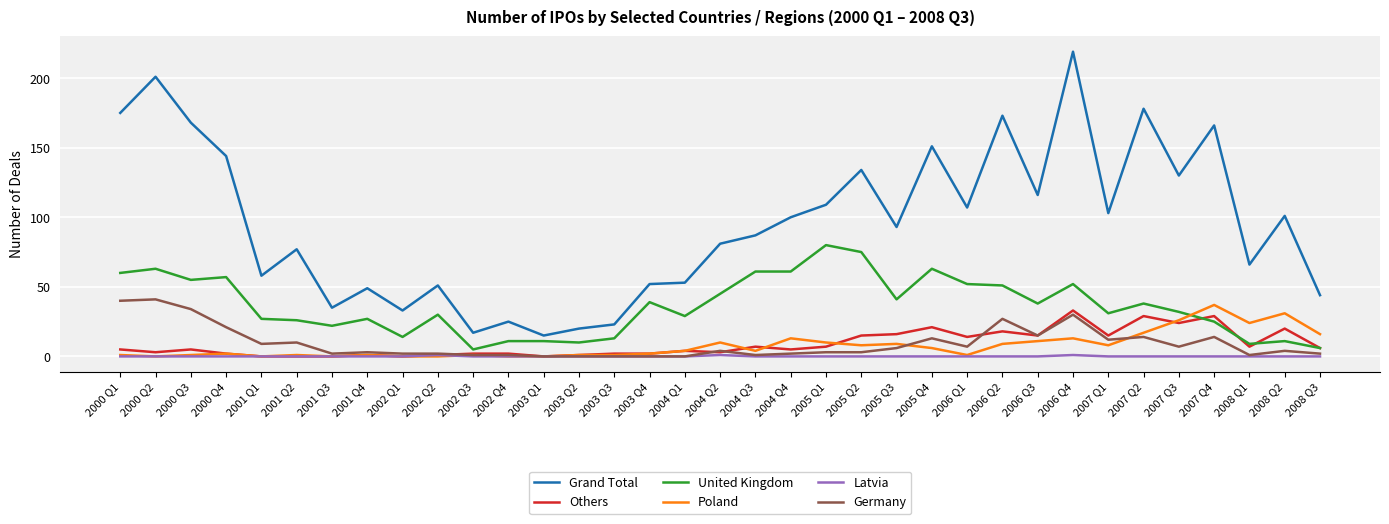

Reading left to right, transcribe all the data shown in this chart.

Grand Total: 2000 Q1=175	2000 Q2=201	2000 Q3=168	2000 Q4=144	2001 Q1=58	2001 Q2=77	2001 Q3=35	2001 Q4=49	2002 Q1=33	2002 Q2=51	2002 Q3=17	2002 Q4=25	2003 Q1=15	2003 Q2=20	2003 Q3=23	2003 Q4=52	2004 Q1=53	2004 Q2=81	2004 Q3=87	2004 Q4=100	2005 Q1=109	2005 Q2=134	2005 Q3=93	2005 Q4=151	2006 Q1=107	2006 Q2=173	2006 Q3=116	2006 Q4=219	2007 Q1=103	2007 Q2=178	2007 Q3=130	2007 Q4=166	2008 Q1=66	2008 Q2=101	2008 Q3=44
Others: 2000 Q1=5	2000 Q2=3	2000 Q3=5	2000 Q4=2	2001 Q1=0	2001 Q2=0	2001 Q3=0	2001 Q4=1	2002 Q1=0	2002 Q2=1	2002 Q3=2	2002 Q4=2	2003 Q1=0	2003 Q2=1	2003 Q3=2	2003 Q4=2	2004 Q1=4	2004 Q2=3	2004 Q3=7	2004 Q4=5	2005 Q1=7	2005 Q2=15	2005 Q3=16	2005 Q4=21	2006 Q1=14	2006 Q2=18	2006 Q3=15	2006 Q4=33	2007 Q1=15	2007 Q2=29	2007 Q3=24	2007 Q4=29	2008 Q1=7	2008 Q2=20	2008 Q3=6
United Kingdom: 2000 Q1=60	2000 Q2=63	2000 Q3=55	2000 Q4=57	2001 Q1=27	2001 Q2=26	2001 Q3=22	2001 Q4=27	2002 Q1=14	2002 Q2=30	2002 Q3=5	2002 Q4=11	2003 Q1=11	2003 Q2=10	2003 Q3=13	2003 Q4=39	2004 Q1=29	2004 Q2=45	2004 Q3=61	2004 Q4=61	2005 Q1=80	2005 Q2=75	2005 Q3=41	2005 Q4=63	2006 Q1=52	2006 Q2=51	2006 Q3=38	2006 Q4=52	2007 Q1=31	2007 Q2=38	2007 Q3=32	2007 Q4=25	2008 Q1=9	2008 Q2=11	2008 Q3=6
Poland: 2000 Q1=1	2000 Q2=0	2000 Q3=1	2000 Q4=2	2001 Q1=0	2001 Q2=1	2001 Q3=0	2001 Q4=1	2002 Q1=0	2002 Q2=0	2002 Q3=1	2002 Q4=0	2003 Q1=0	2003 Q2=1	2003 Q3=1	2003 Q4=2	2004 Q1=4	2004 Q2=10	2004 Q3=4	2004 Q4=13	2005 Q1=10	2005 Q2=8	2005 Q3=9	2005 Q4=6	2006 Q1=1	2006 Q2=9	2006 Q3=11	2006 Q4=13	2007 Q1=8	2007 Q2=17	2007 Q3=26	2007 Q4=37	2008 Q1=24	2008 Q2=31	2008 Q3=16
Latvia: 2000 Q1=0	2000 Q2=0	2000 Q3=0	2000 Q4=0	2001 Q1=0	2001 Q2=0	2001 Q3=0	2001 Q4=0	2002 Q1=0	2002 Q2=1	2002 Q3=0	2002 Q4=0	2003 Q1=0	2003 Q2=0	2003 Q3=0	2003 Q4=0	2004 Q1=0	2004 Q2=1	2004 Q3=0	2004 Q4=0	2005 Q1=0	2005 Q2=0	2005 Q3=0	2005 Q4=0	2006 Q1=0	2006 Q2=0	2006 Q3=0	2006 Q4=1	2007 Q1=0	2007 Q2=0	2007 Q3=0	2007 Q4=0	2008 Q1=0	2008 Q2=0	2008 Q3=0
Germany: 2000 Q1=40	2000 Q2=41	2000 Q3=34	2000 Q4=21	2001 Q1=9	2001 Q2=10	2001 Q3=2	2001 Q4=3	2002 Q1=2	2002 Q2=2	2002 Q3=1	2002 Q4=1	2003 Q1=0	2003 Q2=0	2003 Q3=0	2003 Q4=0	2004 Q1=0	2004 Q2=4	2004 Q3=1	2004 Q4=2	2005 Q1=3	2005 Q2=3	2005 Q3=6	2005 Q4=13	2006 Q1=7	2006 Q2=27	2006 Q3=15	2006 Q4=30	2007 Q1=12	2007 Q2=14	2007 Q3=7	2007 Q4=14	2008 Q1=1	2008 Q2=4	2008 Q3=2